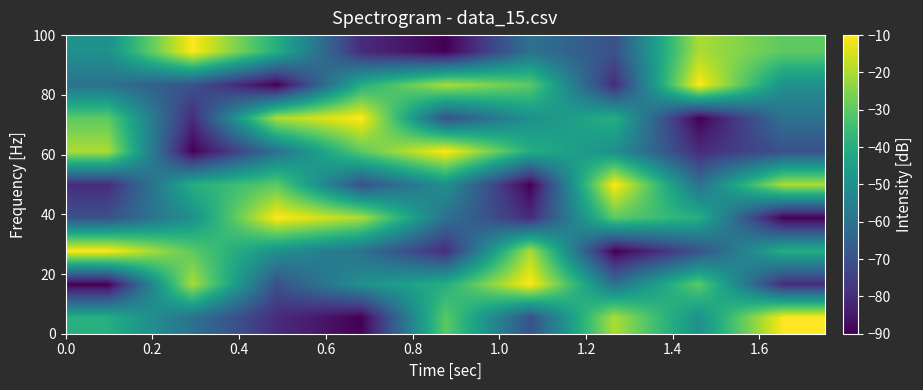

How many series are shown in this chart?

9